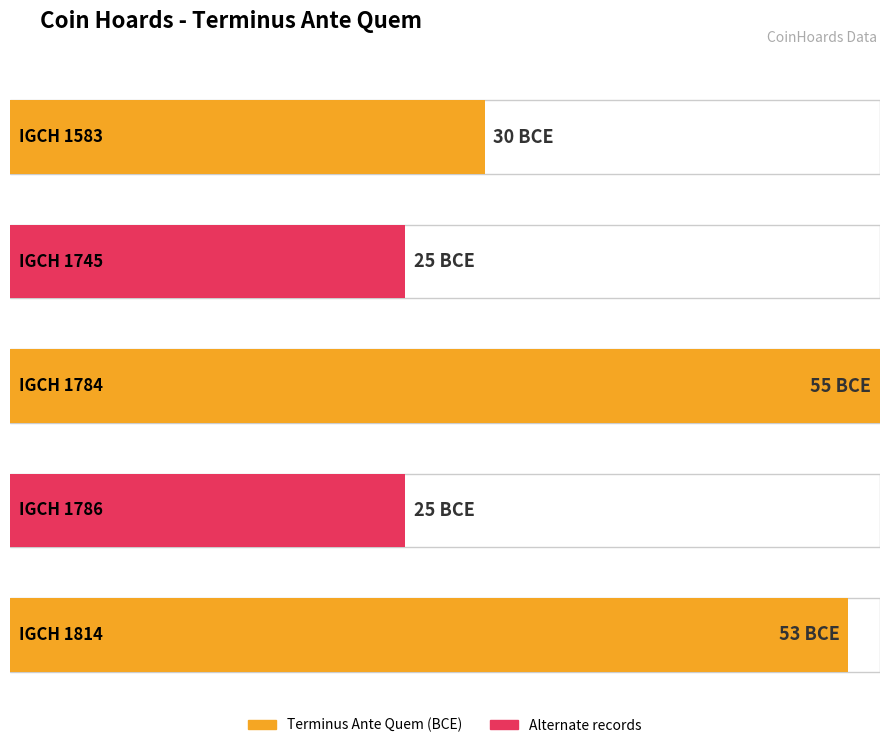

The chart shows a value of -55 at IGCH 1784. True or false?

True